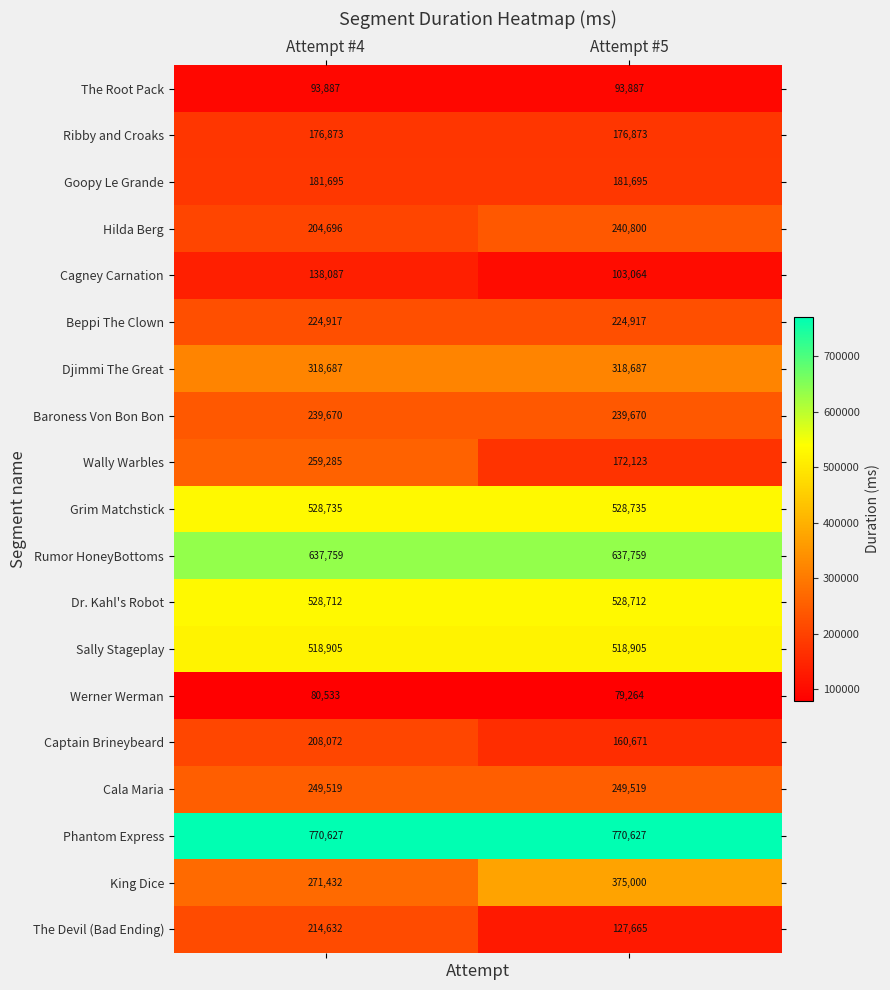

Between Attempt #4 and Attempt #5, which series saw the biggest shift?

King Dice